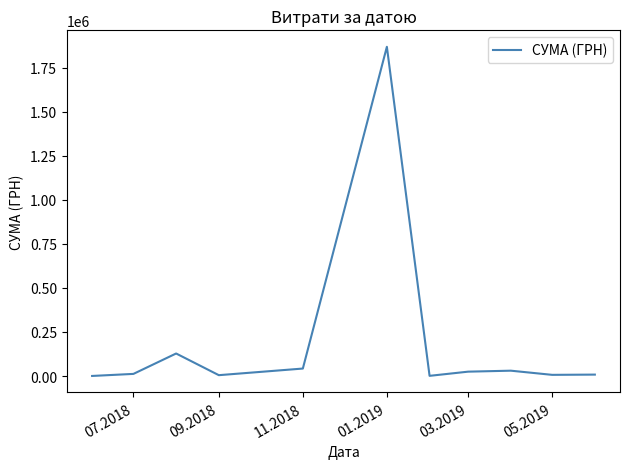

What is the maximum value shown in the chart?

1868155.4